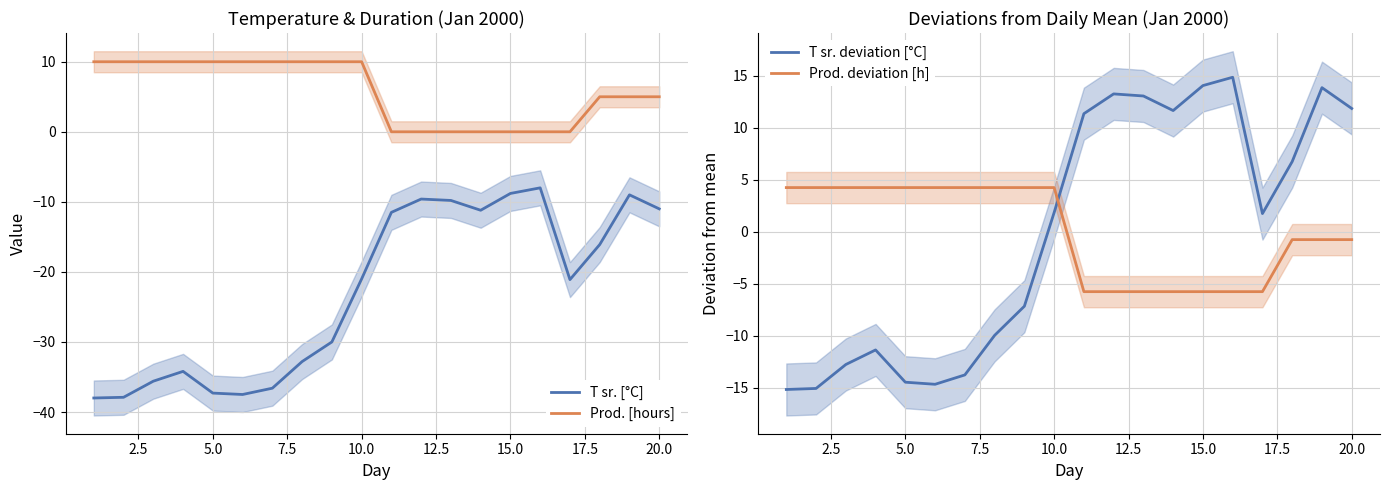

True or false: Prod. deviation [h] and T sr. [°C] intersect in this chart.

False